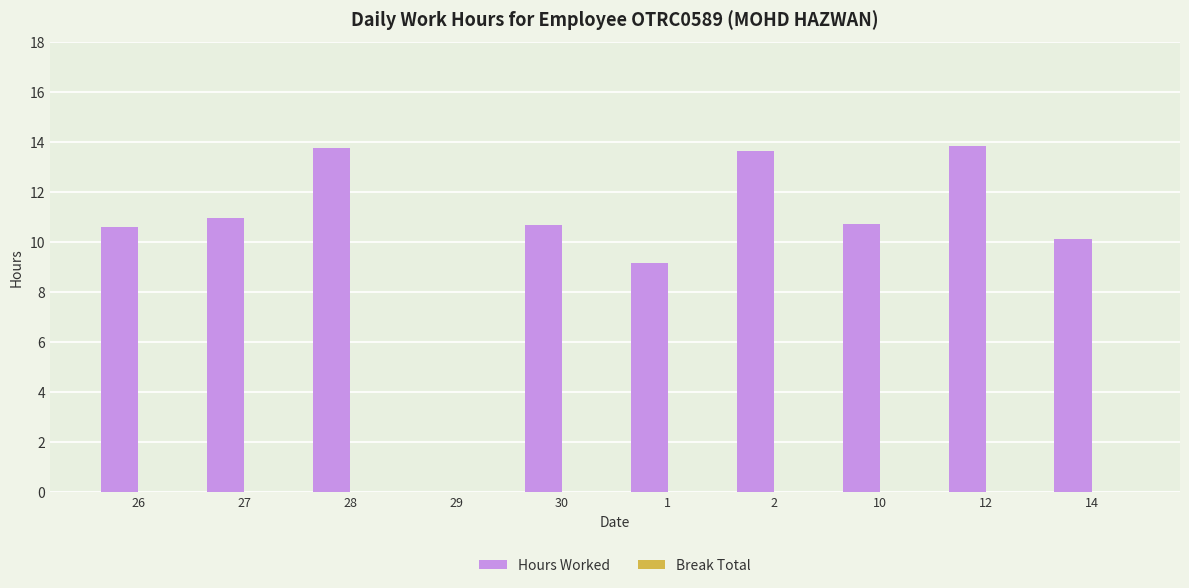

Are the bars horizontal?

No